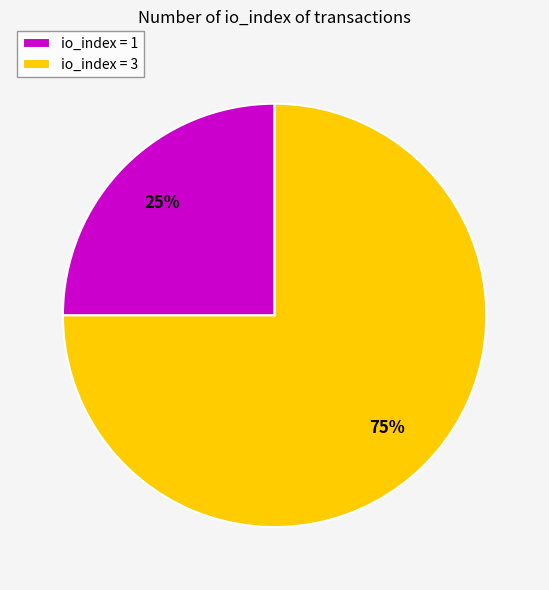

Which has a higher value, io_index = 1 or io_index = 3?

io_index = 3